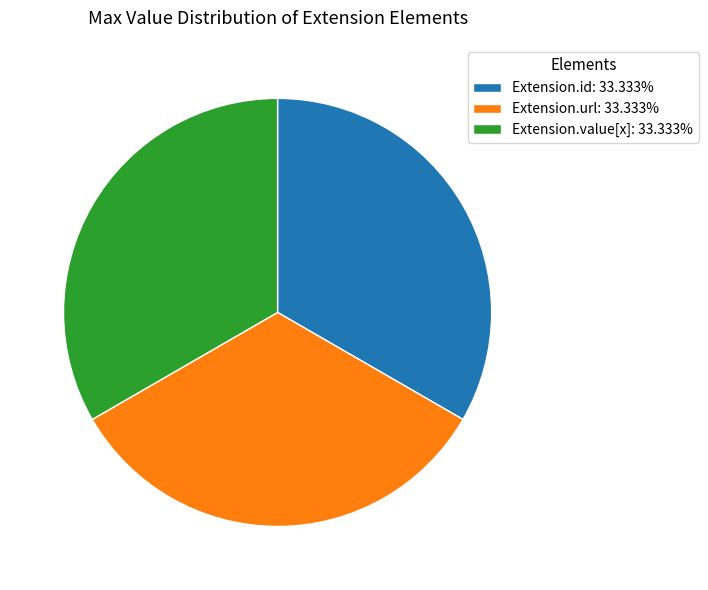

Count the number of slices in the pie.

3